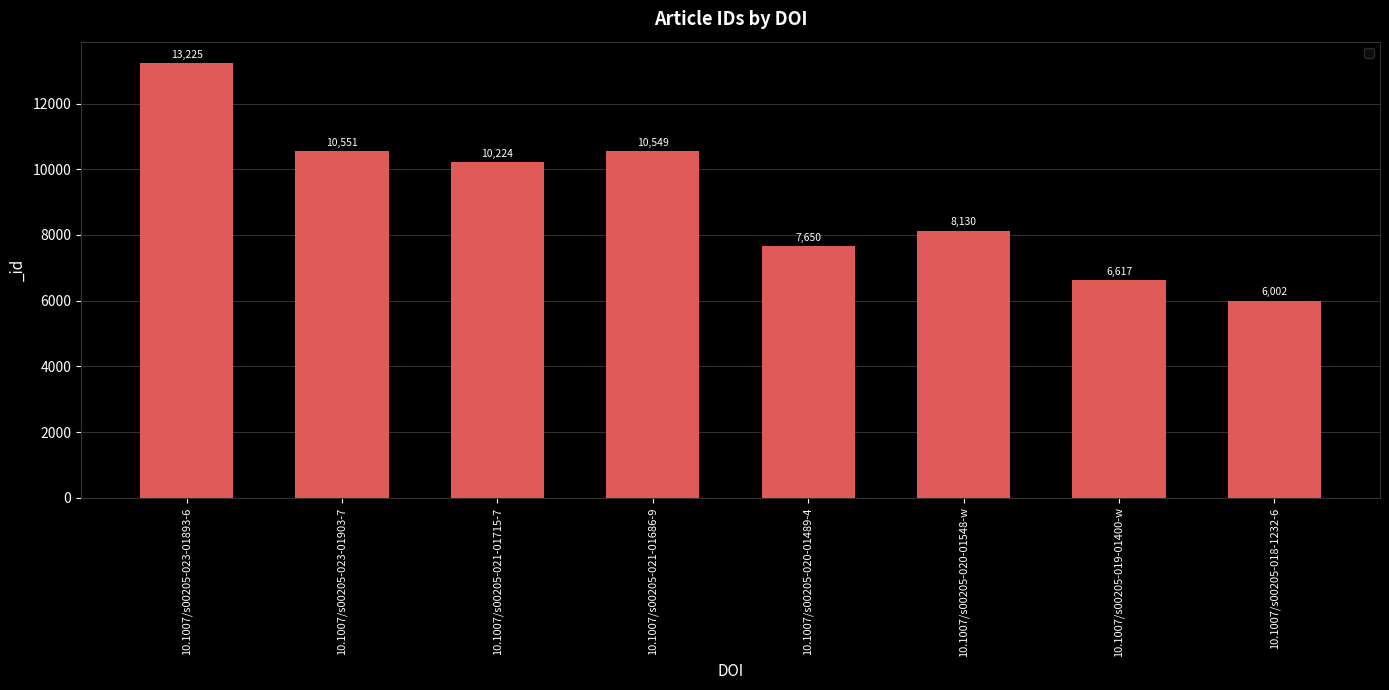

How many bars are there in total?

8